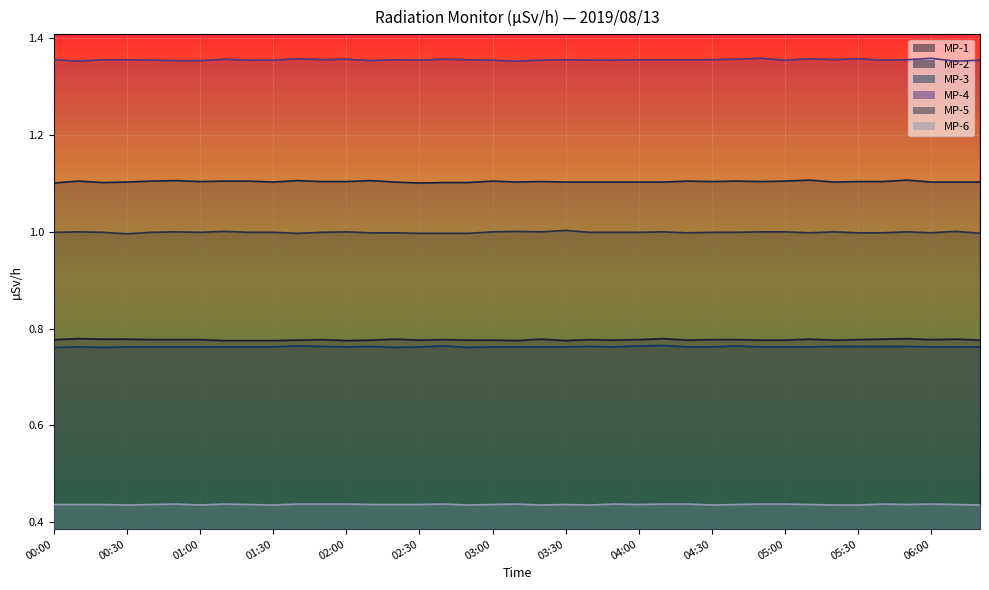

The MP-2 series shows 1.5 at 01:50. True or false?

False